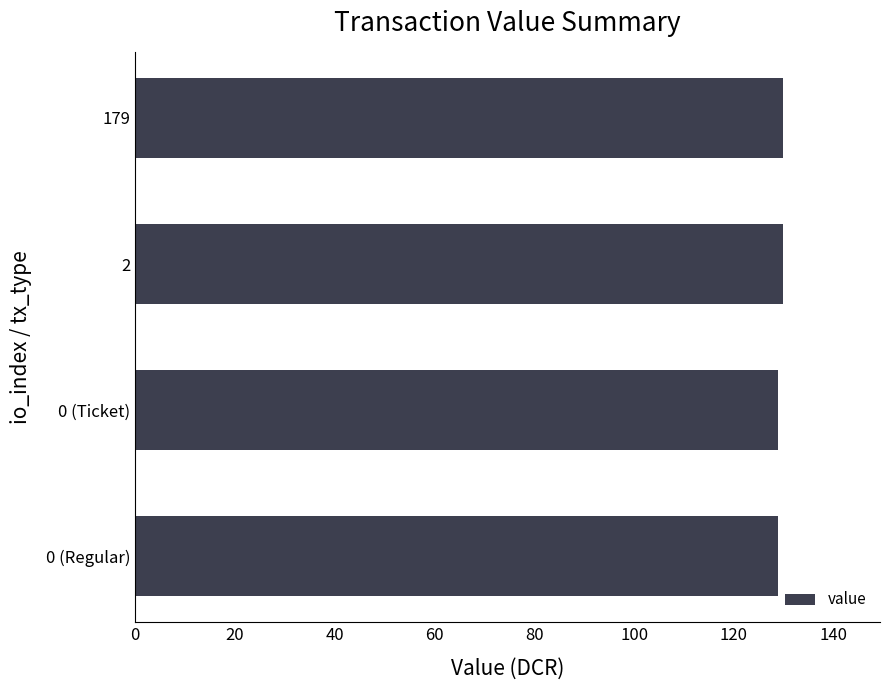

What is the value of the 2nd bar from the top?

129.8